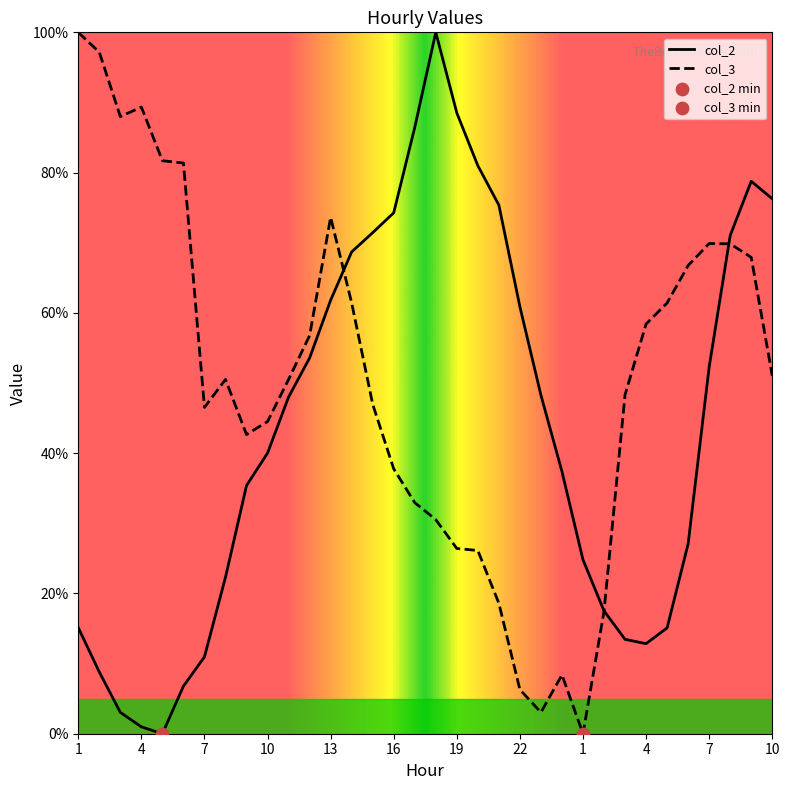

Which series has the largest total across all categories?

col_3